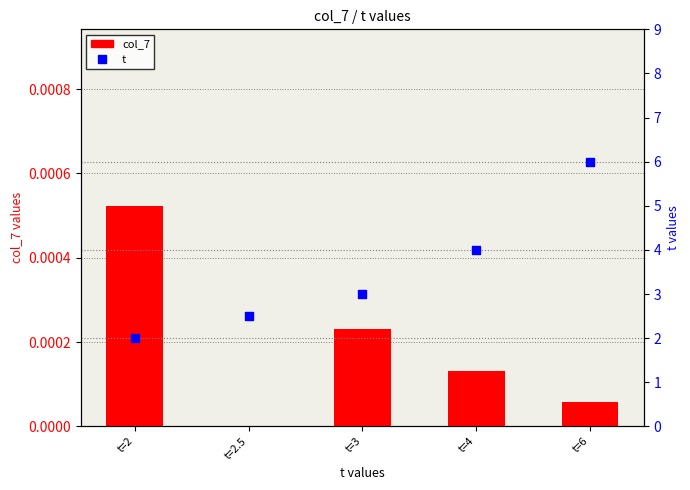

Is the value of t at t=2 greater than the value of col_7 at t=3?

Yes